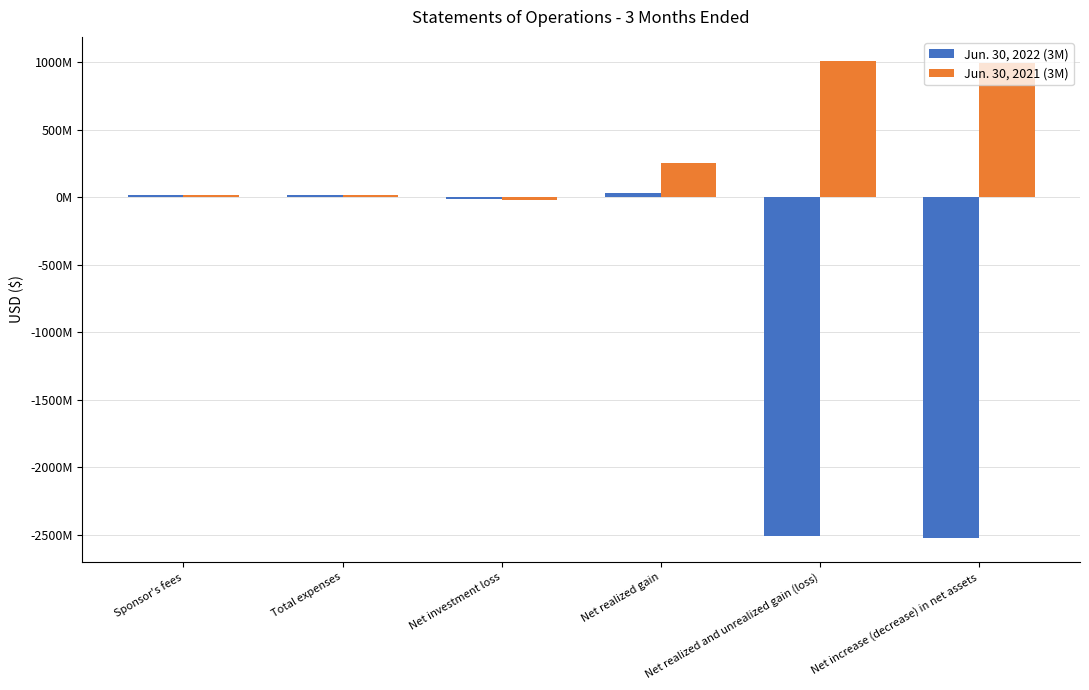

What is the difference between the highest and lowest values at Net realized and unrealized gain (loss)?

3517234891